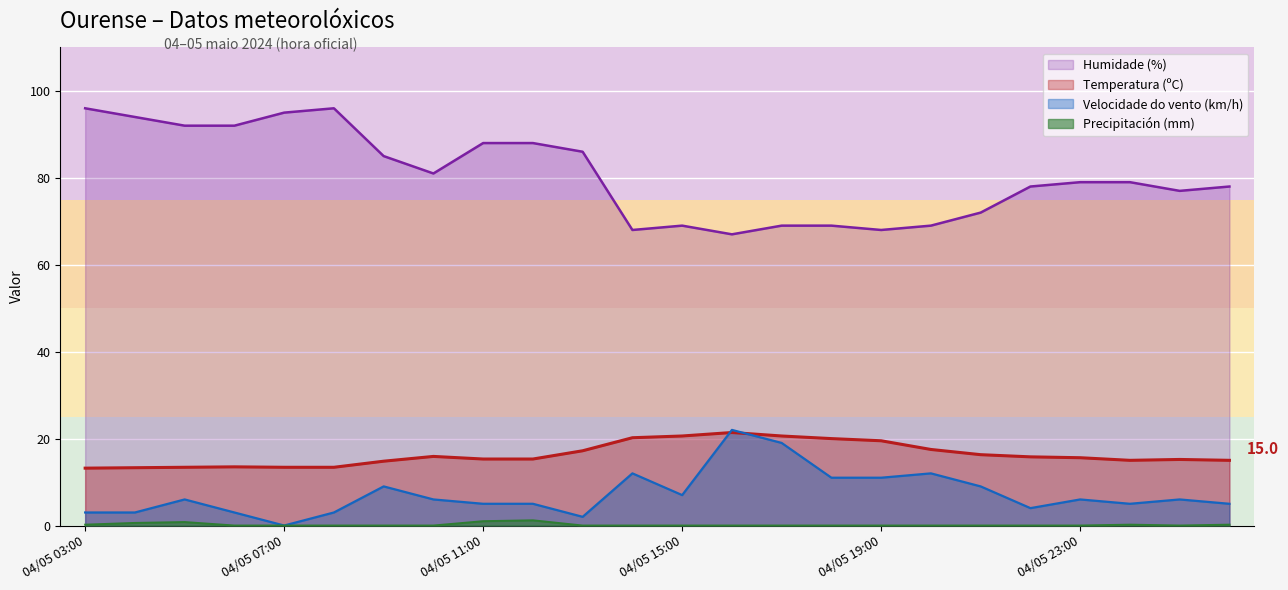

Between 04/05 06:00 and 04/05 15:00, which series saw the biggest shift?

Humidade (%)